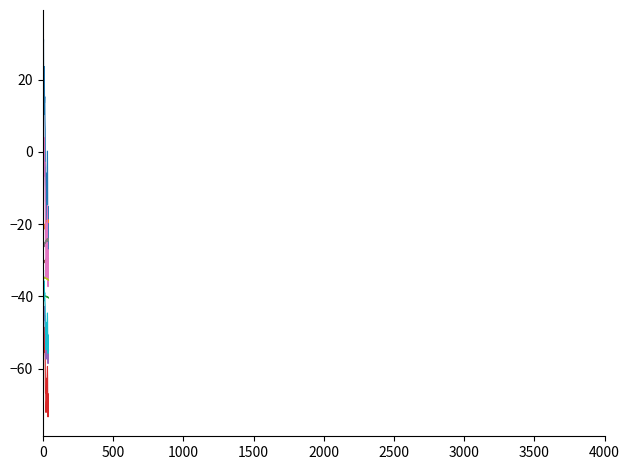

What is the greatest value displayed?

33.9